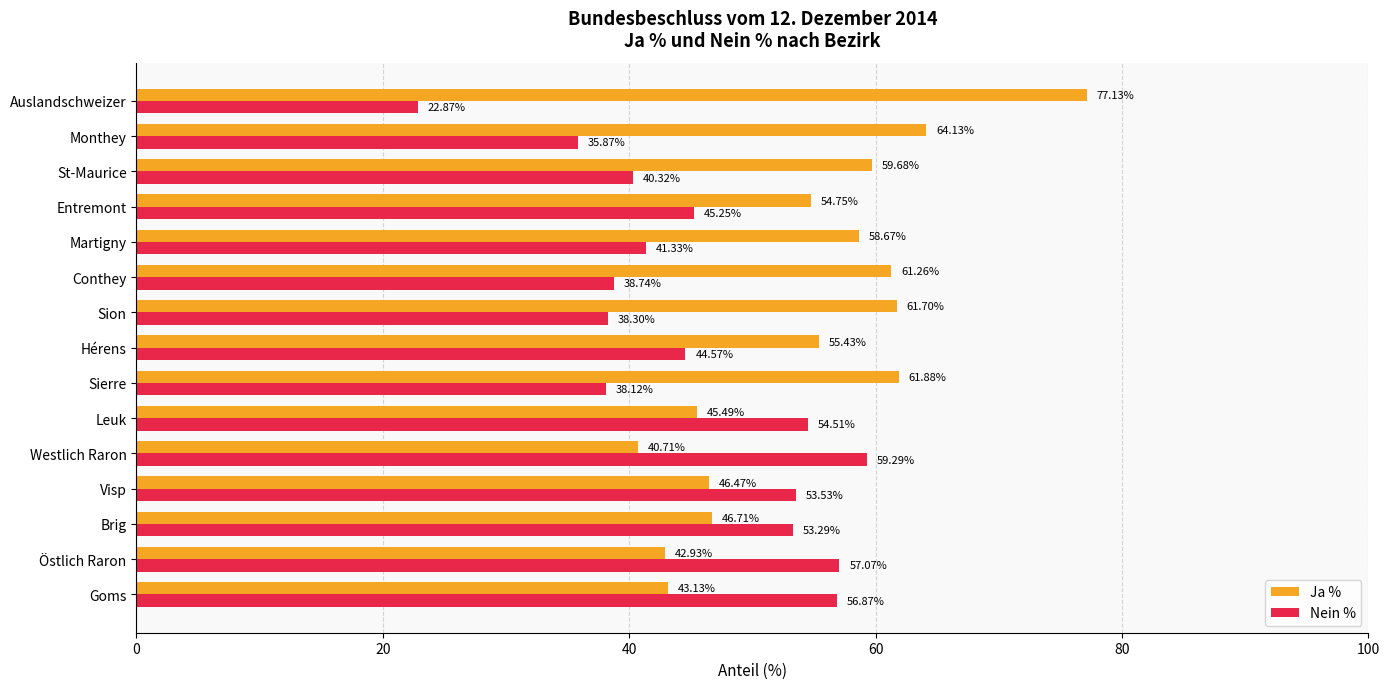

What is the difference between the maximum and minimum values in the Nein % series?

36.4